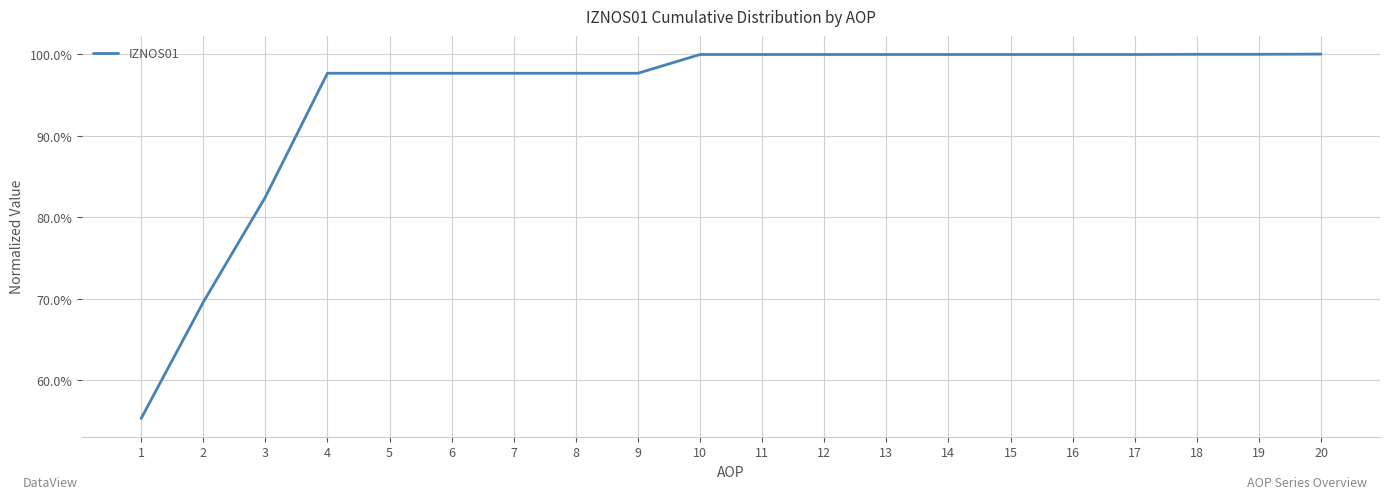

Is this an area chart (filled region under the line)?

No